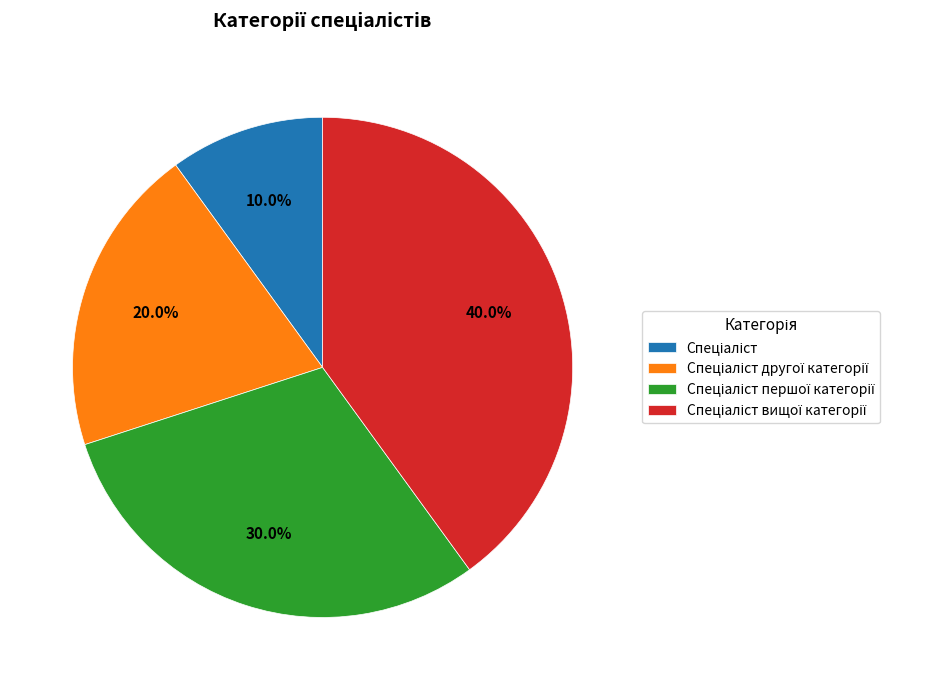

Does any single category account for the majority?

No